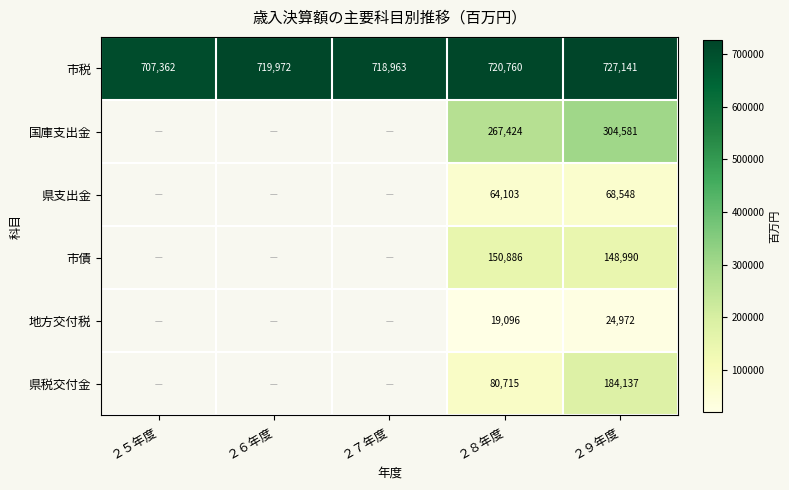

Count the number of data series in this chart.

6